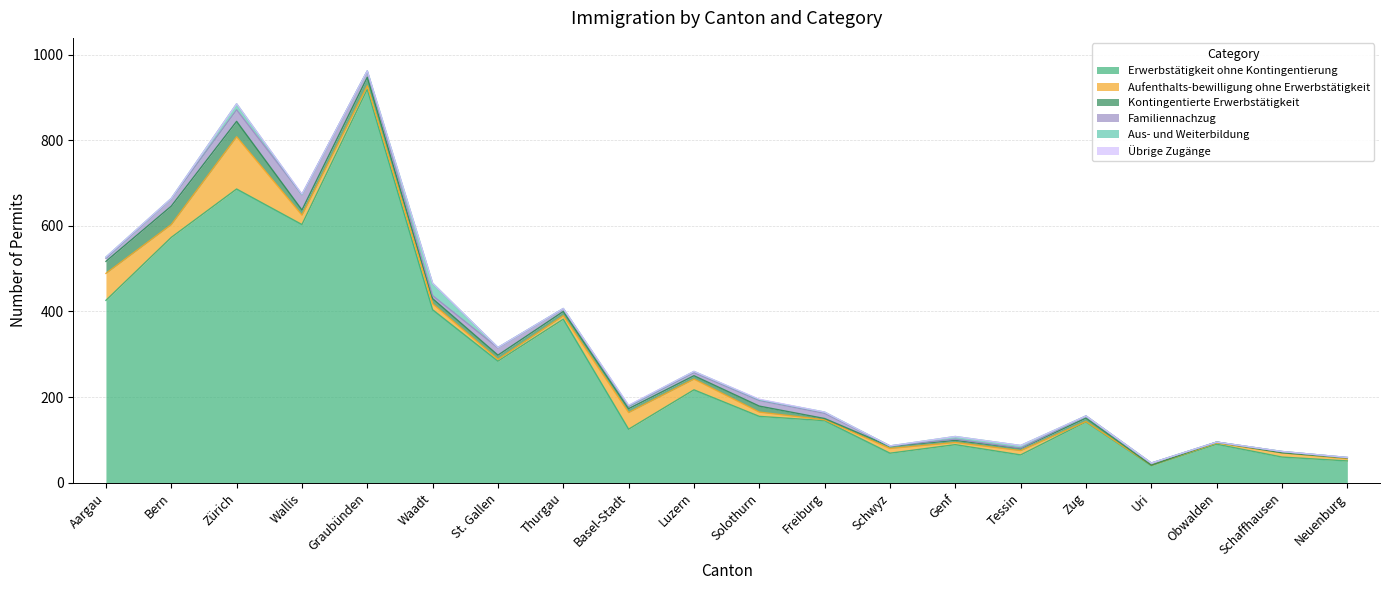

Read the Aufenthalts-bewilligung ohne Erwerbstätigkeit value at Obwalden.

3